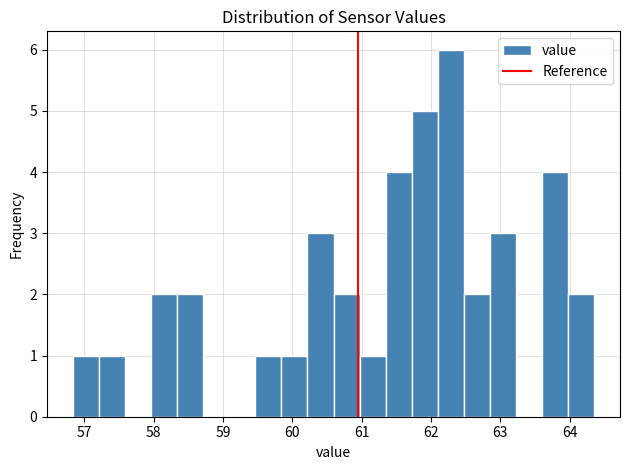

Read against the x-axis, roughly where is the centre of the tallest bar?

62.3